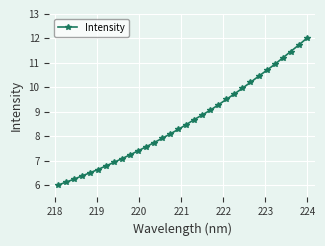

What is the value of the 29th point from the left?

11.2